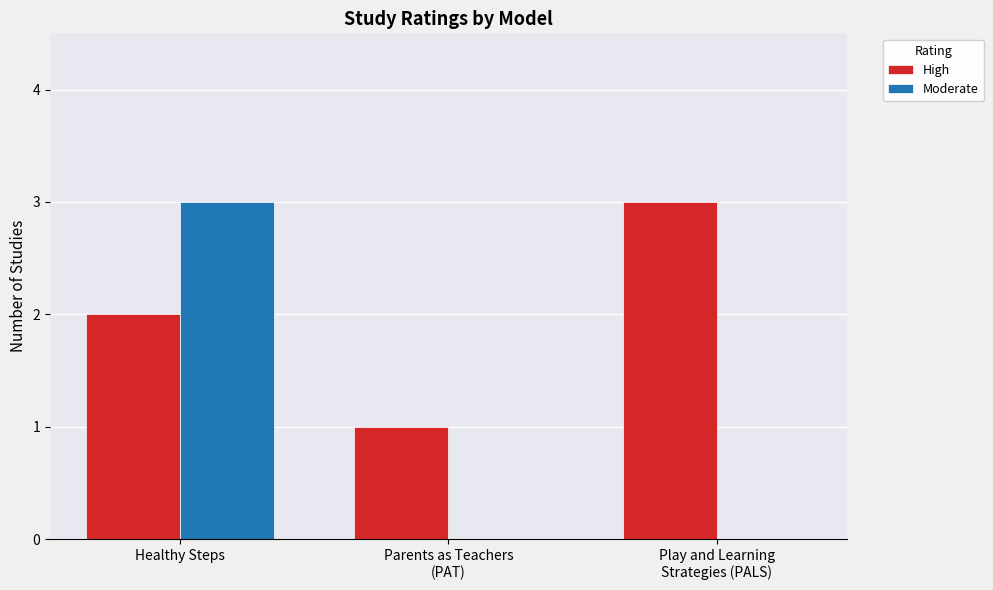

True or false: High has a value of 3 at Healthy Steps.

False